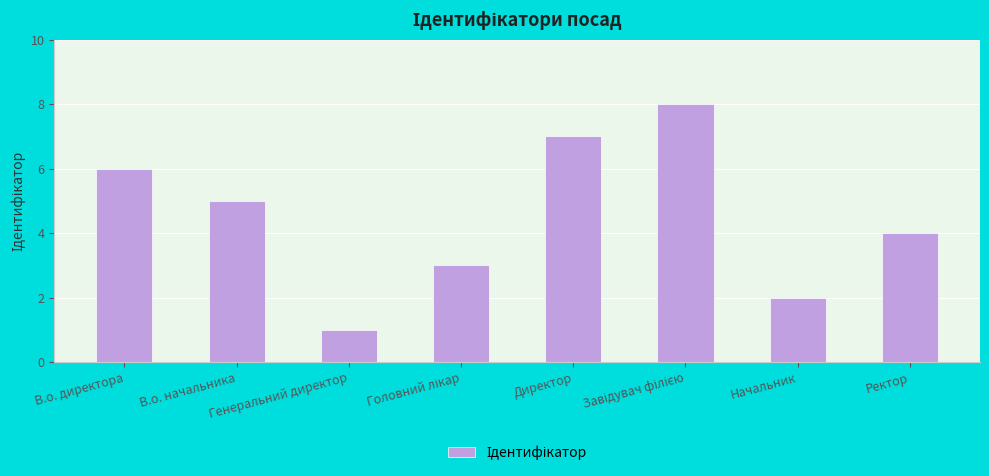

What is the label of the 5th bar from the left?

Директор